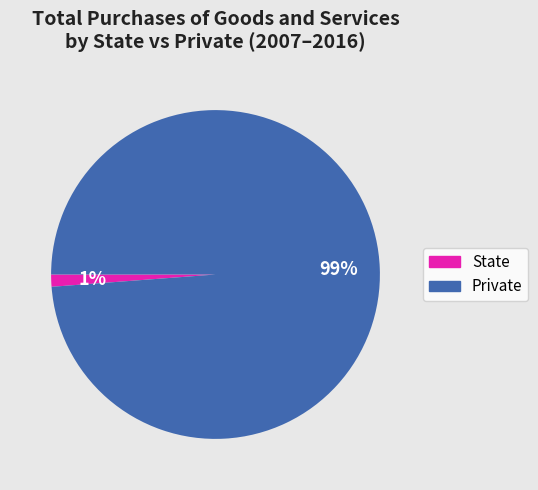

Is there a majority slice in this chart?

Yes